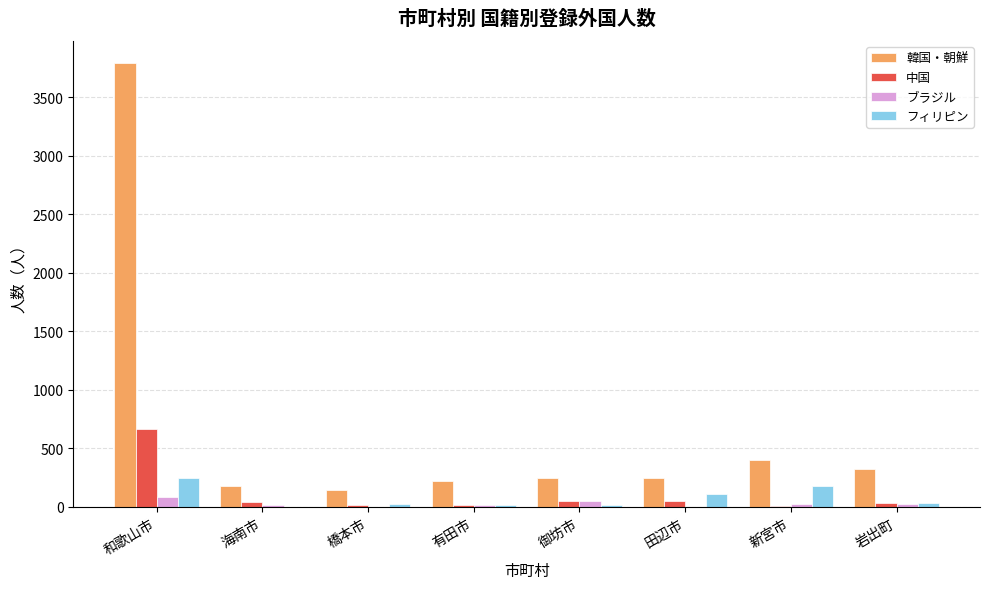

Where does the 中国 series first go above 40?

和歌山市